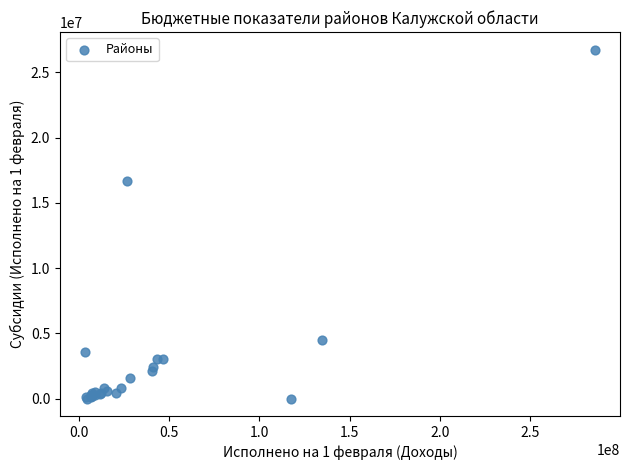

What Y value in the scatter plot is closest to 13374800?

16704605.7